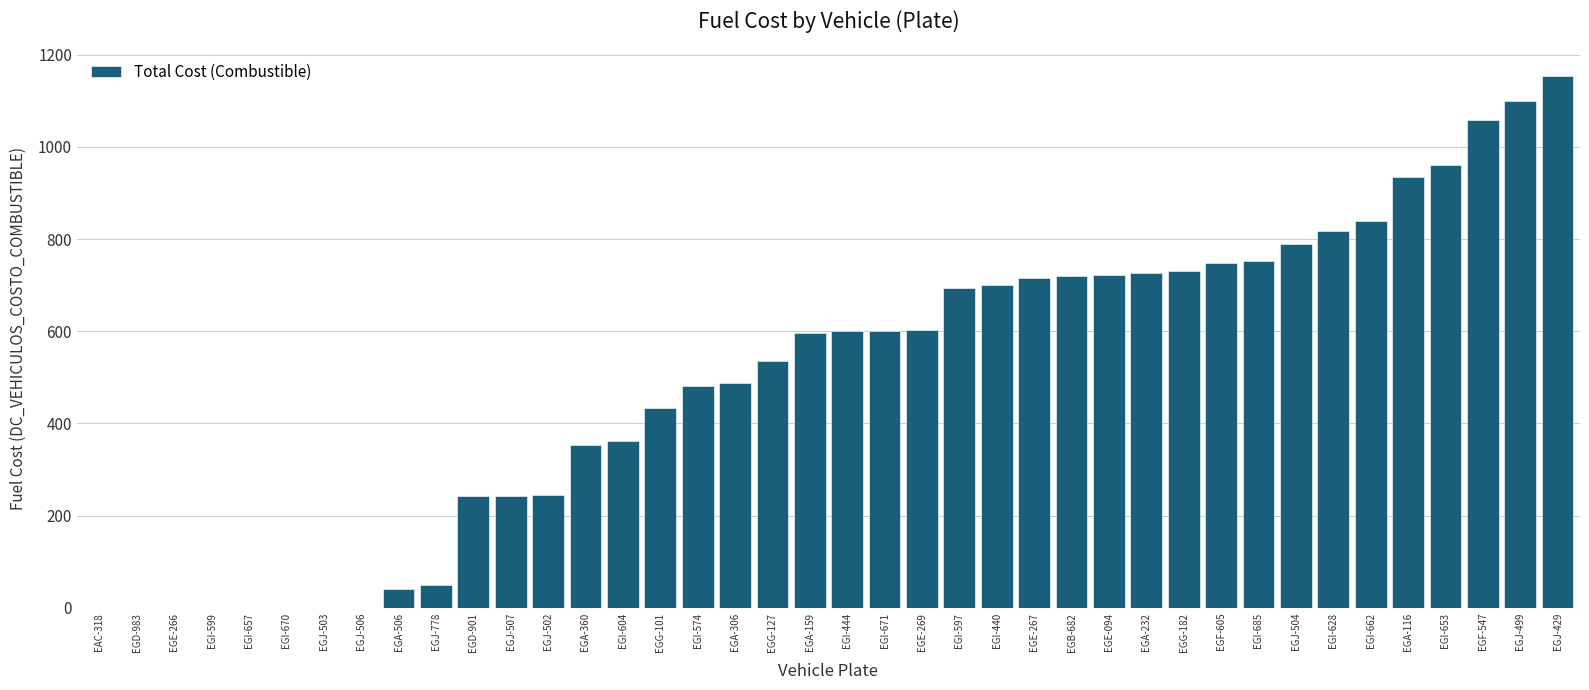

What is the change in value from EGJ-778 to EGA-159?

+546.5